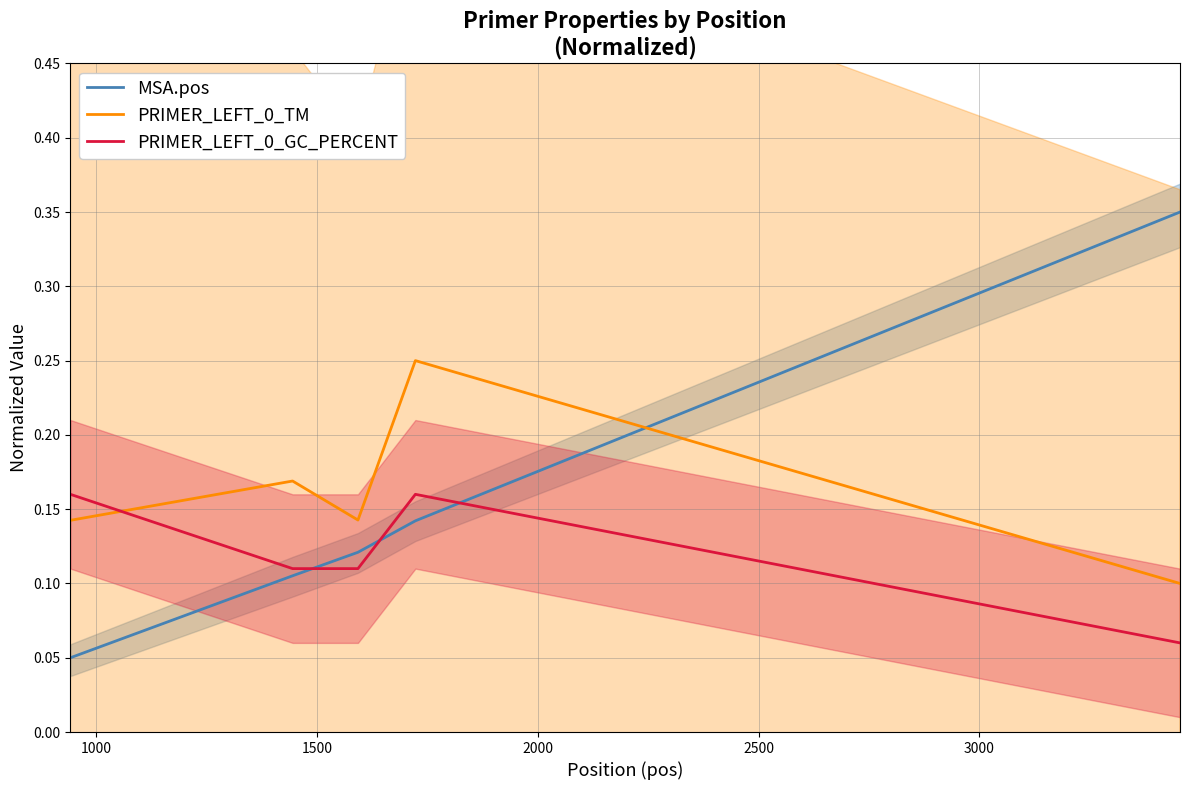

Rank the series by their average value, from lowest to highest.

PRIMER_LEFT_0_GC_PERCENT, MSA.pos, PRIMER_LEFT_0_TM